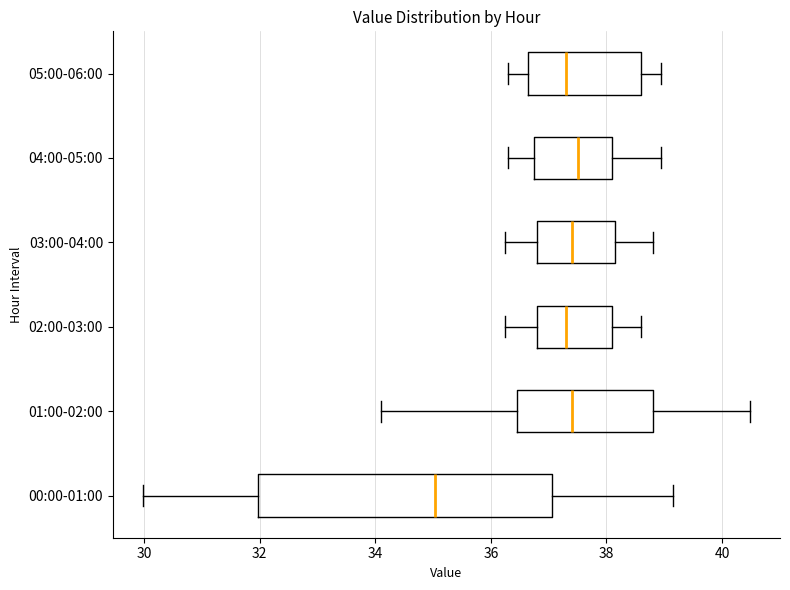

Reading bottom to top, transcribe this box plot: for each box, give where its median line is, the range the box spans, and where its two whiskers end, as read against the x-axis. The values are not printed on the chart, so give them approximately, as read against the axis.

00:00-01:00: median 35.0, box 32.0 to 37.0, whiskers 30.0 to 39.2
01:00-02:00: median 37.4, box 36.4 to 38.8, whiskers 34.2 to 40.4
02:00-03:00: median 37.4, box 36.8 to 38.2, whiskers 36.2 to 38.6
03:00-04:00: median 37.4, box 36.8 to 38.2, whiskers 36.2 to 38.8
04:00-05:00: median 37.6, box 36.8 to 38.2, whiskers 36.4 to 39.0
05:00-06:00: median 37.4, box 36.6 to 38.6, whiskers 36.4 to 39.0